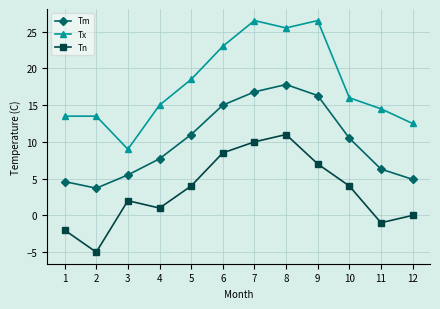

The value of Tm at 12 is 4.9. True or false?

True